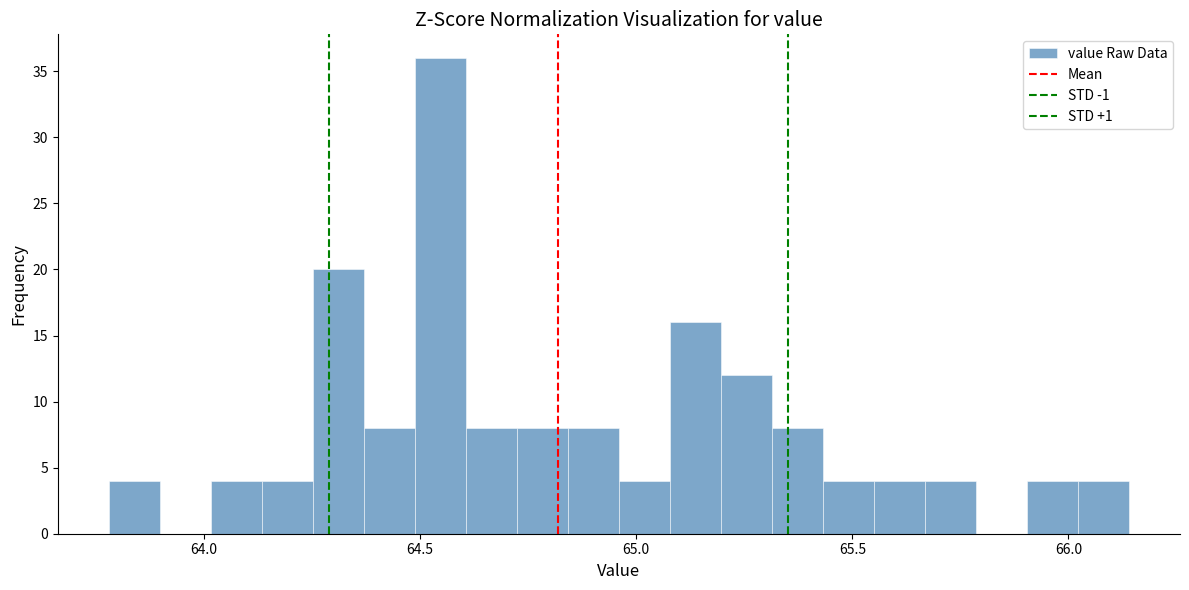

Around what value on the x-axis is the tallest bar? Give the approximate position of its centre, as read against the axis.

64.55